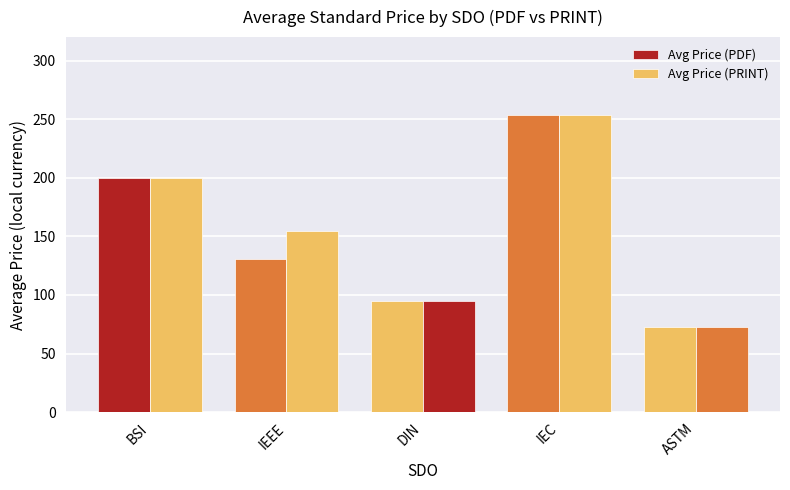

Are the bars horizontal?

No